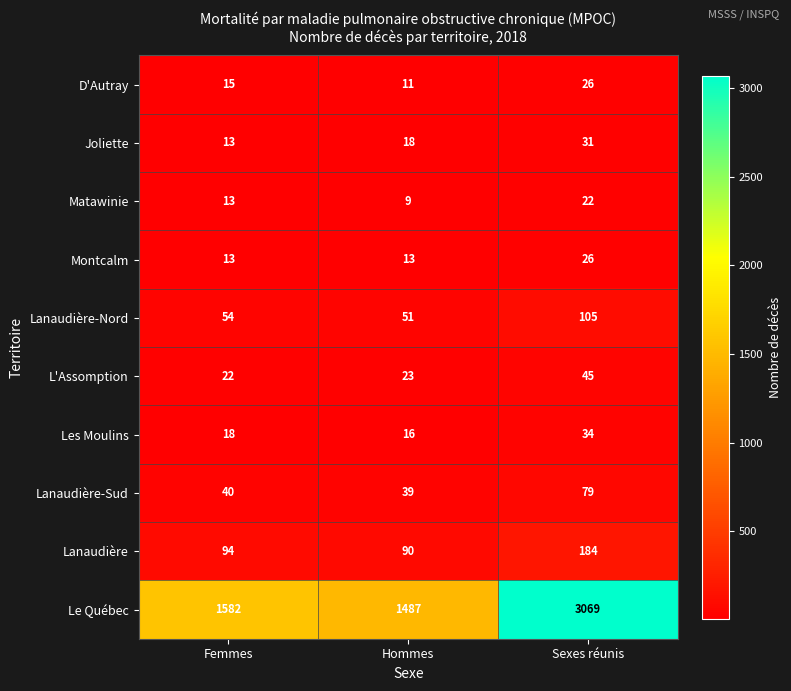

Which series has the largest total across all categories?

Le Québec